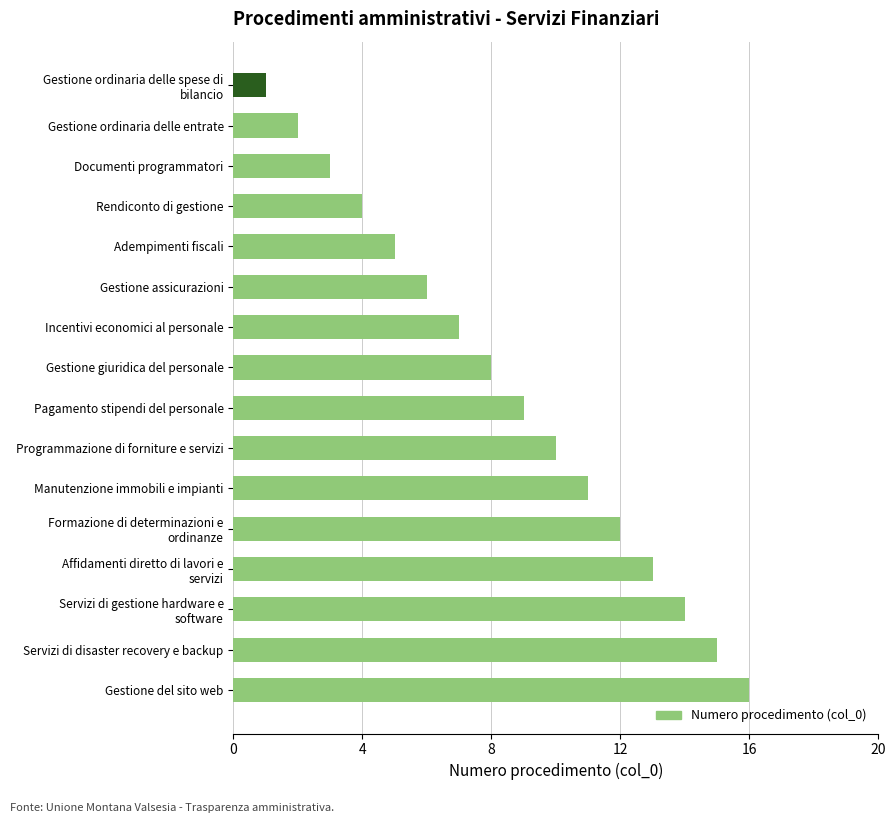

What value does the data have at Pagamento stipendi del personale?

9